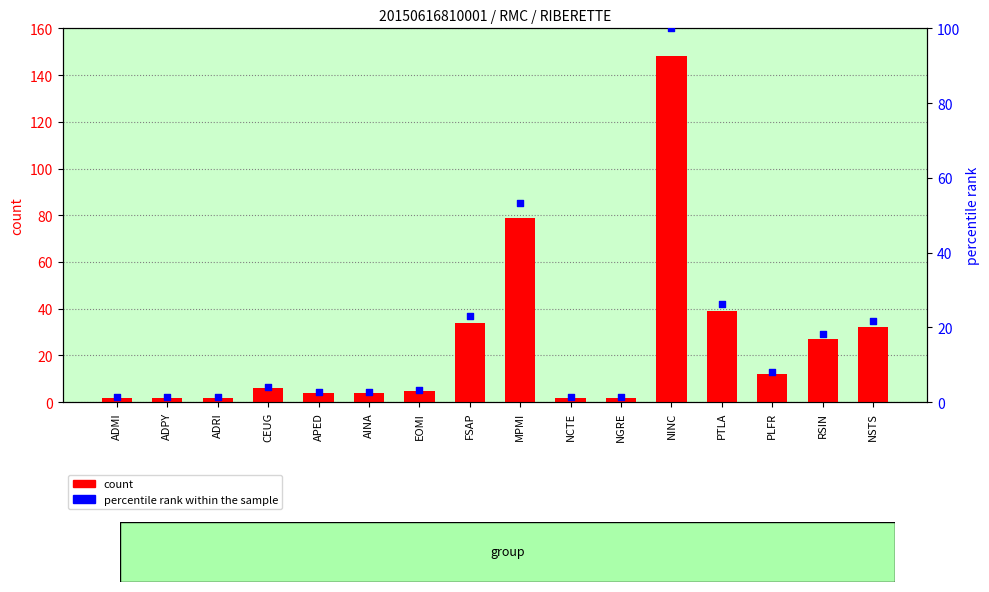

What is the total value across all series at PLFR?

20.1